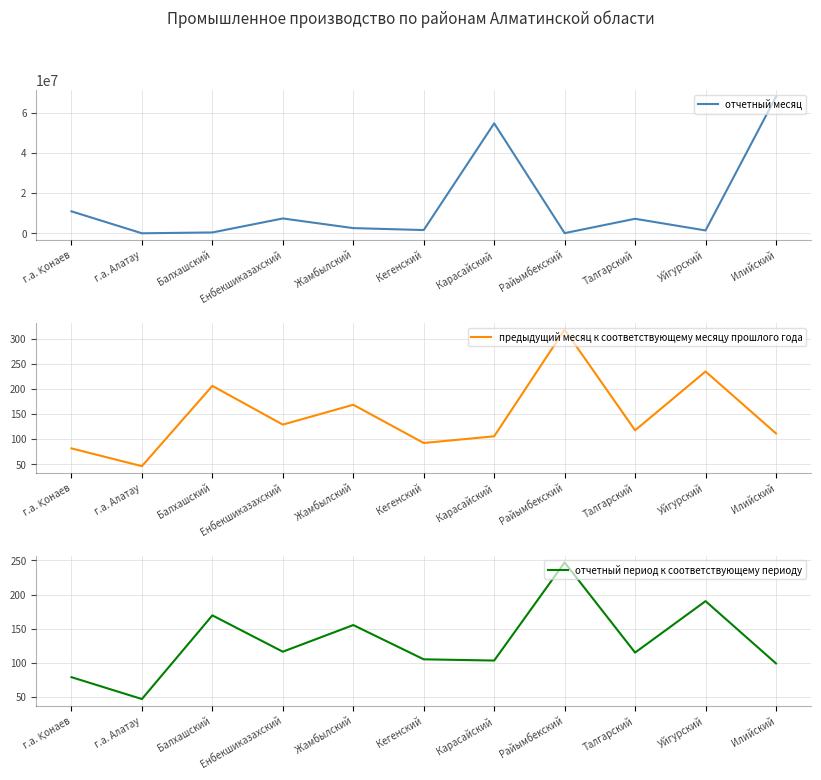

What is the sum of all предыдущий месяц к соответствующему месяцу прошлого года values?

1612.4